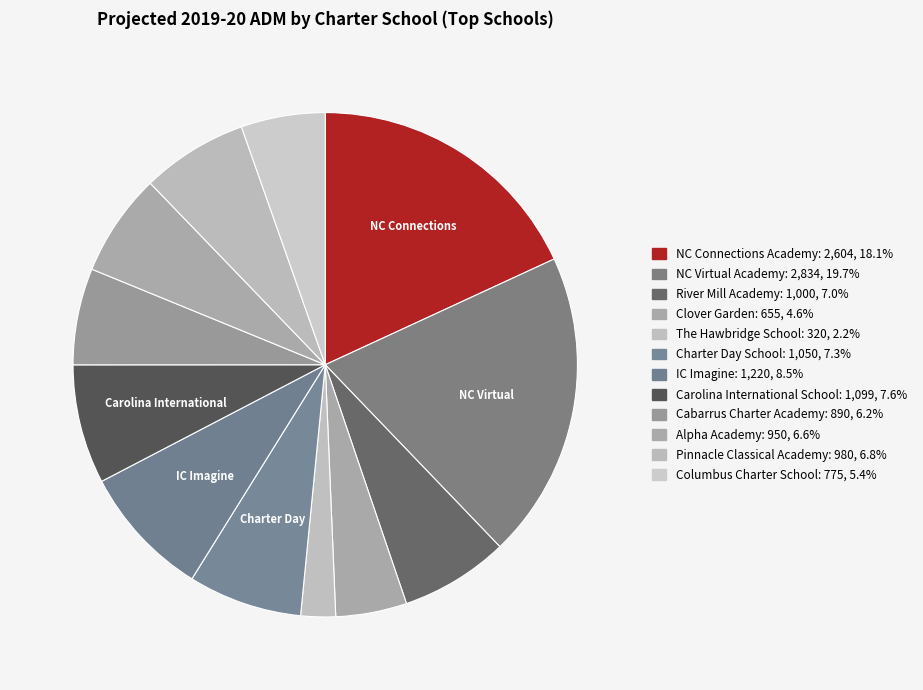

The Pinnacle Classical Academy slice represents 1% of the pie. True or false?

False